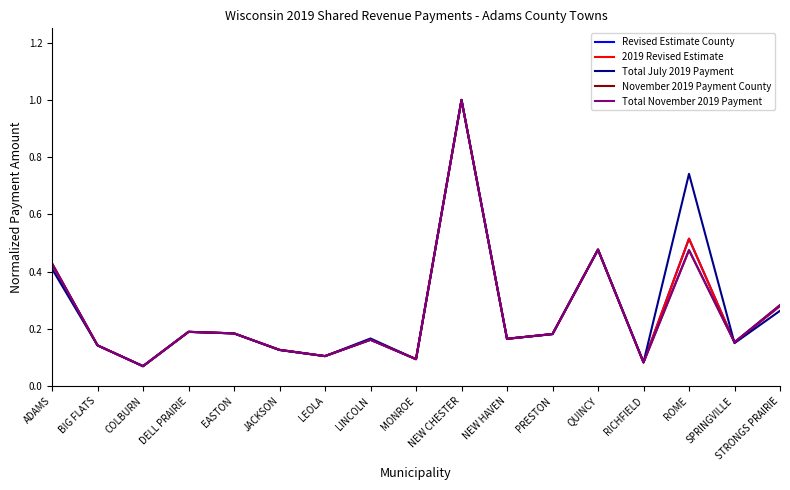

Reading left to right, what are all the values shown in this chart?

Revised Estimate County: ADAMS=0.4	BIG FLATS=0.1	COLBURN=0.1	DELL PRAIRIE=0.2	EASTON=0.2	JACKSON=0.1	LEOLA=0.1	LINCOLN=0.2	MONROE=0.1	NEW CHESTER=1.0	NEW HAVEN=0.2	PRESTON=0.2	QUINCY=0.5	RICHFIELD=0.1	ROME=0.5	SPRINGVILLE=0.2	STRONGS PRAIRIE=0.3
2019 Revised Estimate: ADAMS=0.4	BIG FLATS=0.1	COLBURN=0.1	DELL PRAIRIE=0.2	EASTON=0.2	JACKSON=0.1	LEOLA=0.1	LINCOLN=0.2	MONROE=0.1	NEW CHESTER=1.0	NEW HAVEN=0.2	PRESTON=0.2	QUINCY=0.5	RICHFIELD=0.1	ROME=0.5	SPRINGVILLE=0.2	STRONGS PRAIRIE=0.3
Total July 2019 Payment: ADAMS=0.4	BIG FLATS=0.1	COLBURN=0.1	DELL PRAIRIE=0.2	EASTON=0.2	JACKSON=0.1	LEOLA=0.1	LINCOLN=0.2	MONROE=0.1	NEW CHESTER=1.0	NEW HAVEN=0.2	PRESTON=0.2	QUINCY=0.5	RICHFIELD=0.1	ROME=0.7	SPRINGVILLE=0.1	STRONGS PRAIRIE=0.3
November 2019 Payment County: ADAMS=0.4	BIG FLATS=0.1	COLBURN=0.1	DELL PRAIRIE=0.2	EASTON=0.2	JACKSON=0.1	LEOLA=0.1	LINCOLN=0.2	MONROE=0.1	NEW CHESTER=1.0	NEW HAVEN=0.2	PRESTON=0.2	QUINCY=0.5	RICHFIELD=0.1	ROME=0.5	SPRINGVILLE=0.2	STRONGS PRAIRIE=0.3
Total November 2019 Payment: ADAMS=0.4	BIG FLATS=0.1	COLBURN=0.1	DELL PRAIRIE=0.2	EASTON=0.2	JACKSON=0.1	LEOLA=0.1	LINCOLN=0.2	MONROE=0.1	NEW CHESTER=1.0	NEW HAVEN=0.2	PRESTON=0.2	QUINCY=0.5	RICHFIELD=0.1	ROME=0.5	SPRINGVILLE=0.2	STRONGS PRAIRIE=0.3